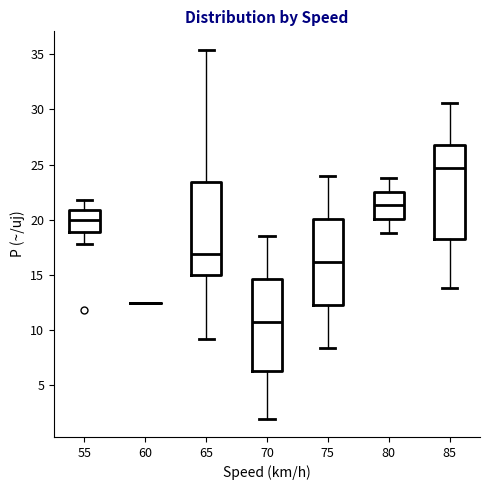

Where is the upper edge of the box at x = 65 on the y-axis? The values are not printed on the chart, so give them approximately, as read against the axis.

23.5